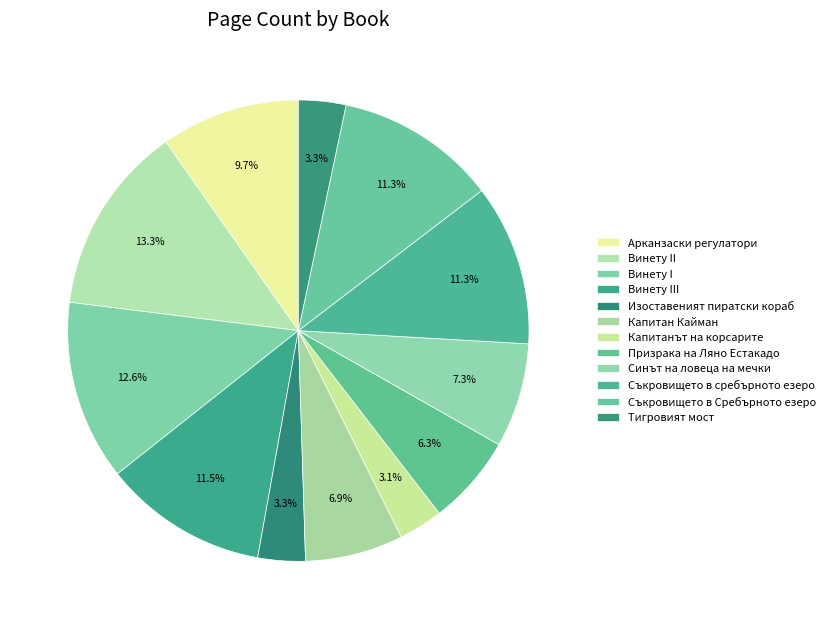

How many segments does this pie chart have?

12